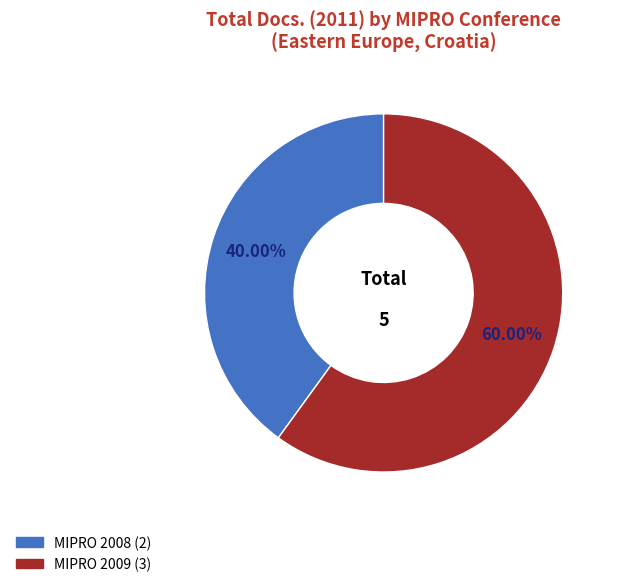

Is there any slice that represents more than half of the pie?

Yes